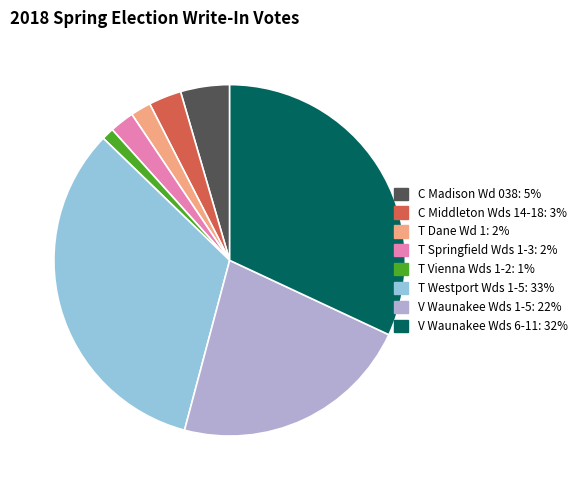

Is there any slice that represents more than half of the pie?

No